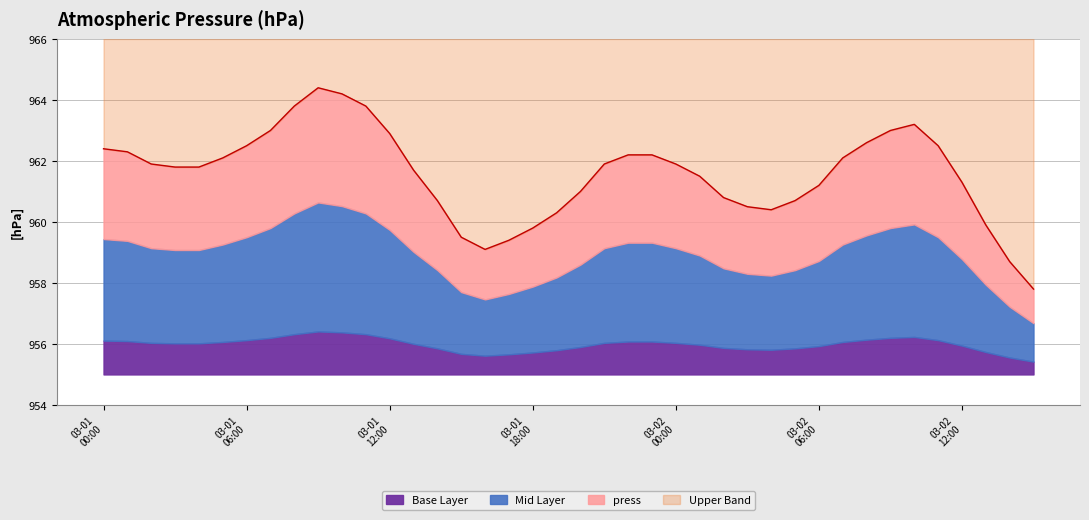

Does the chart have visible grid lines?

Yes